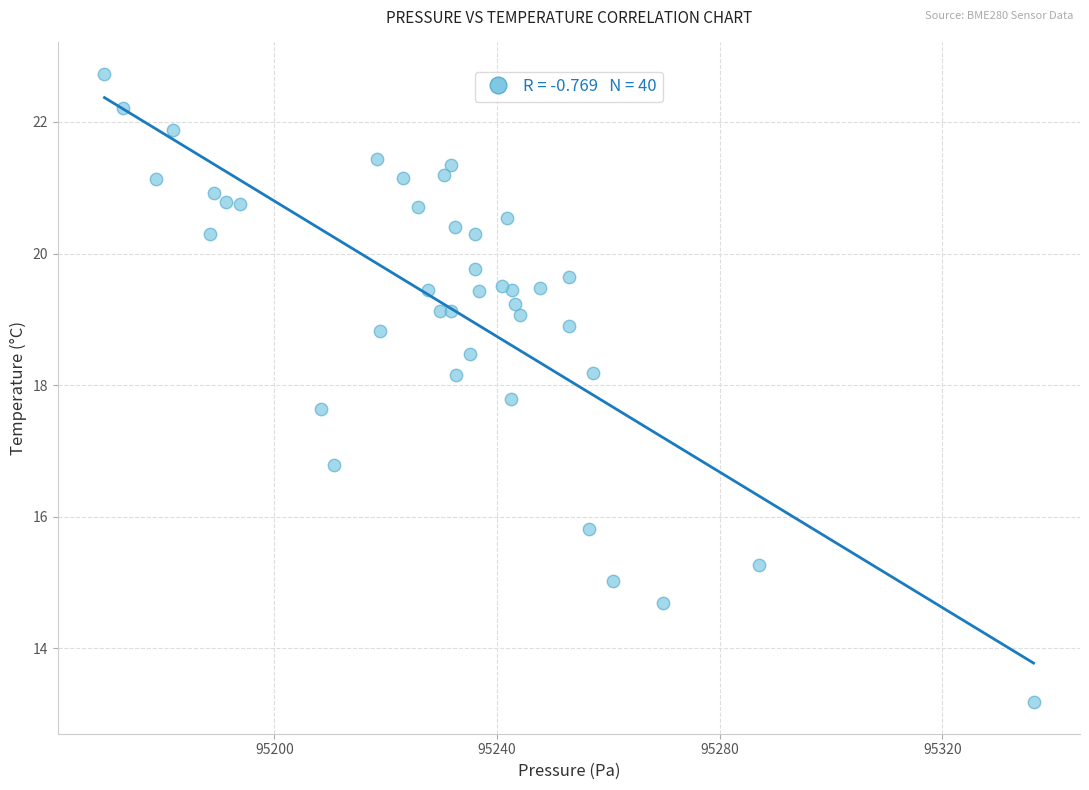

What Y value in the scatter plot is closest to 17?

16.8